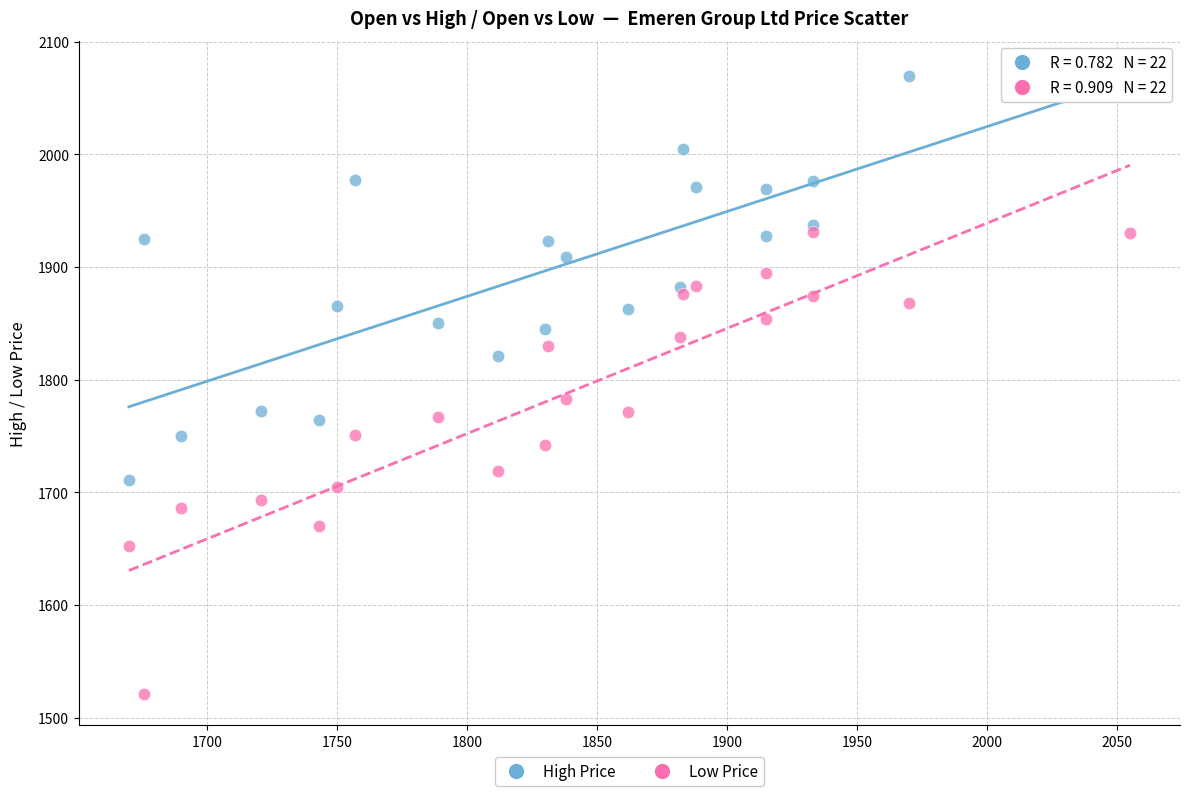

Across all series, what Y value is closest to 1797?

1783